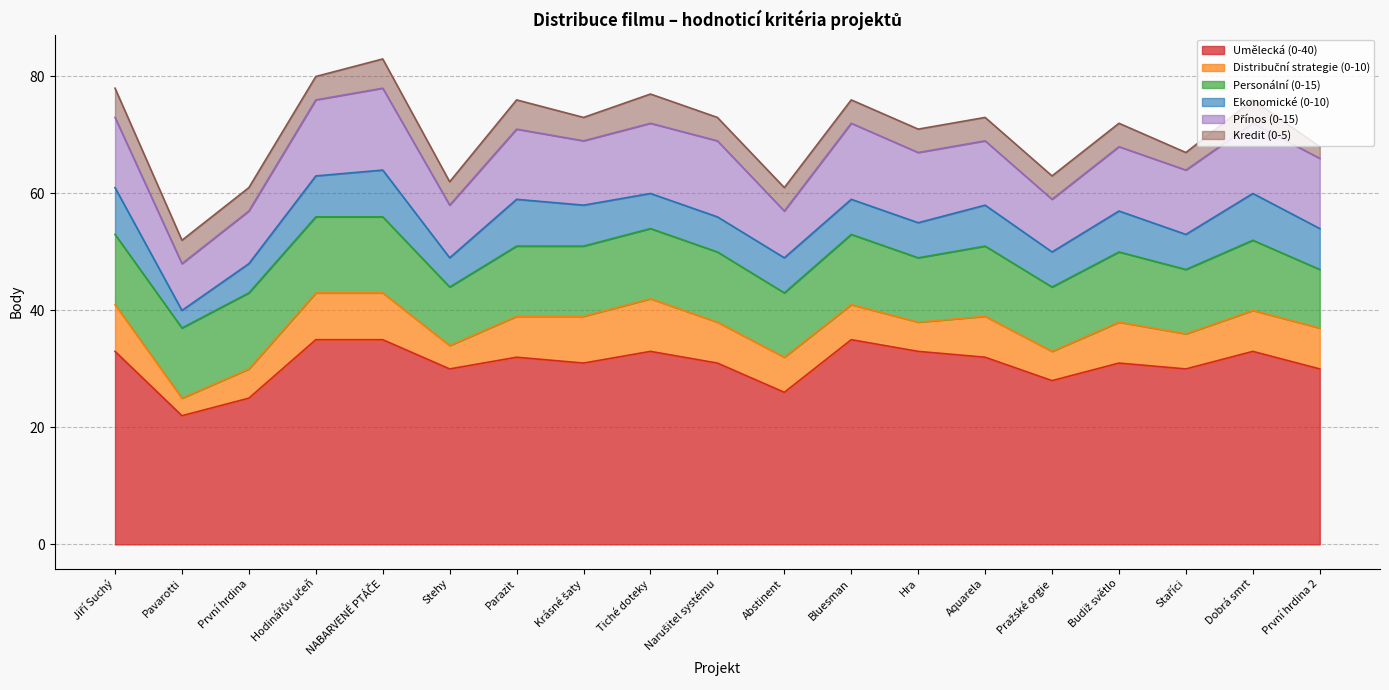

Read the Kredit (0-5) value at První hrdina 2.

2